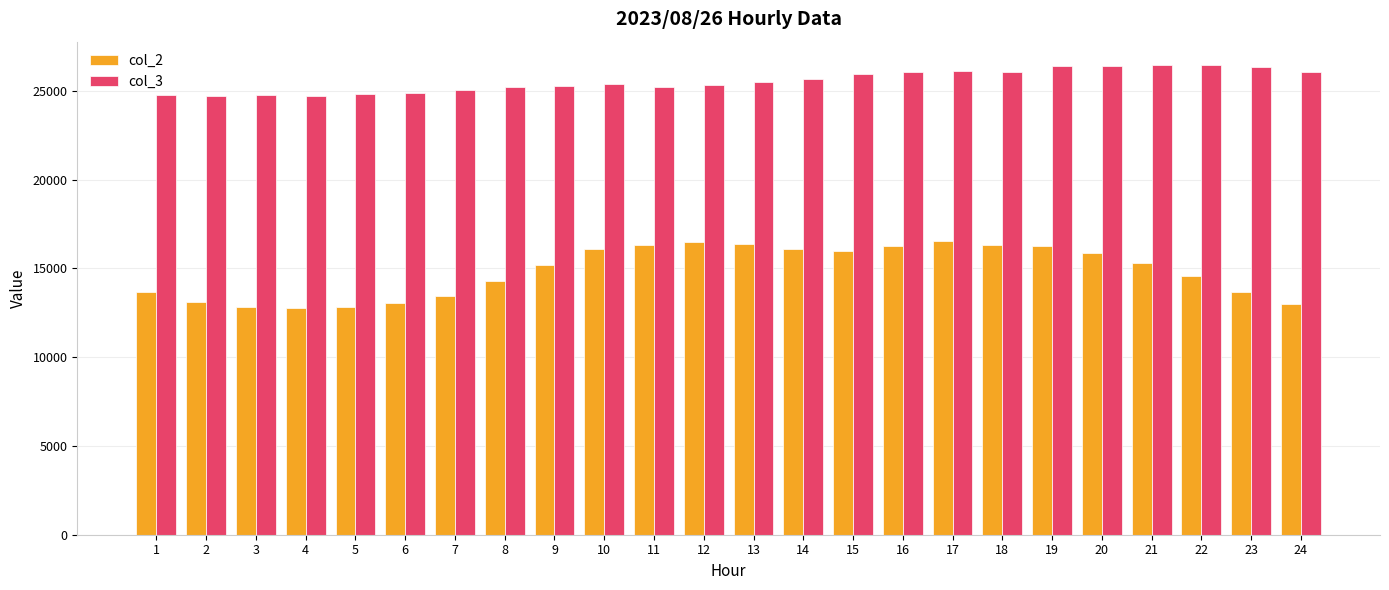

Which series has the largest total across all categories?

col_3